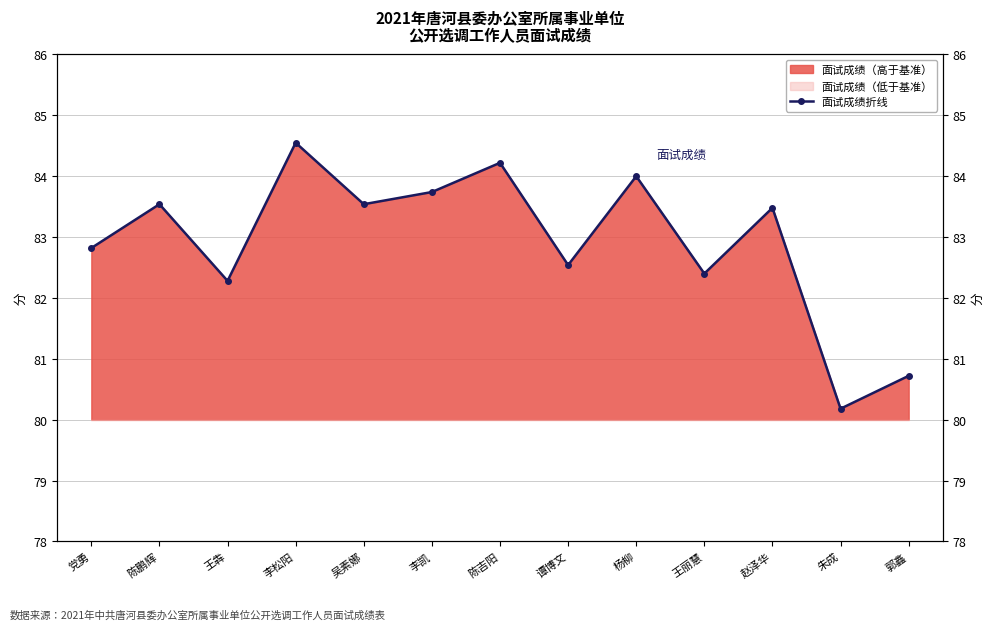

What is the approximate value at 党勇?

82.8